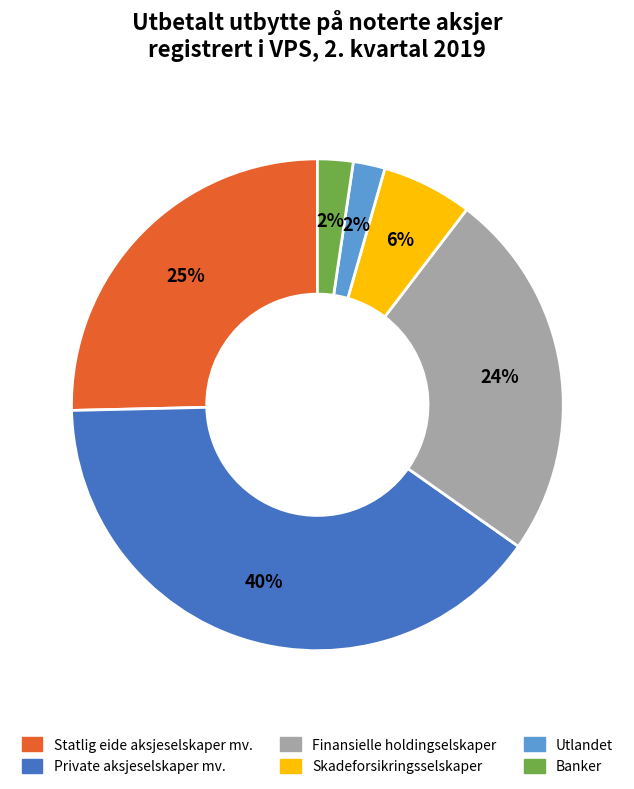

Combined, do Skadeforsikringsselskaper and Finansielle holdingselskaper account for over 50%?

No